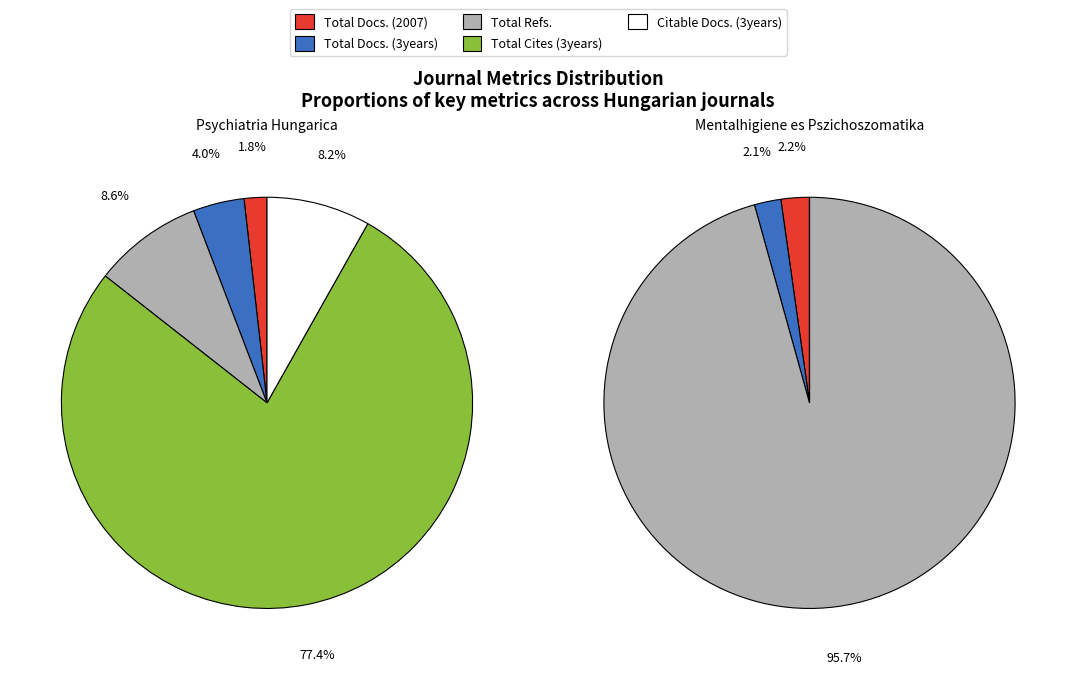

Is it true that Mentalhigiene es Pszichoszomatika is 77% of the pie?

False